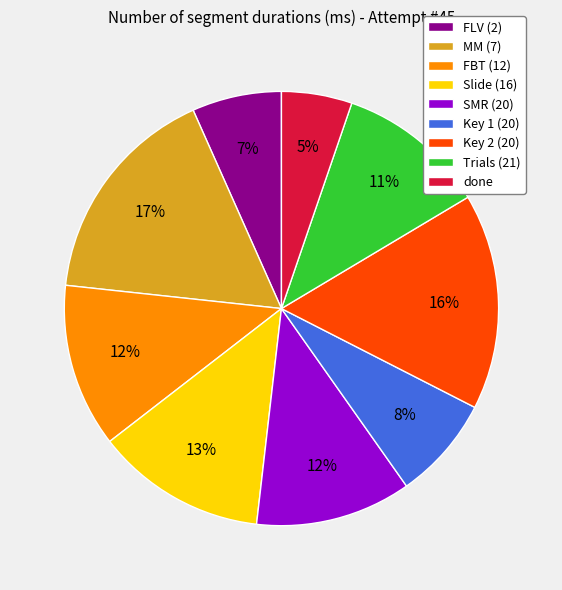

Count the number of slices in the pie.

9